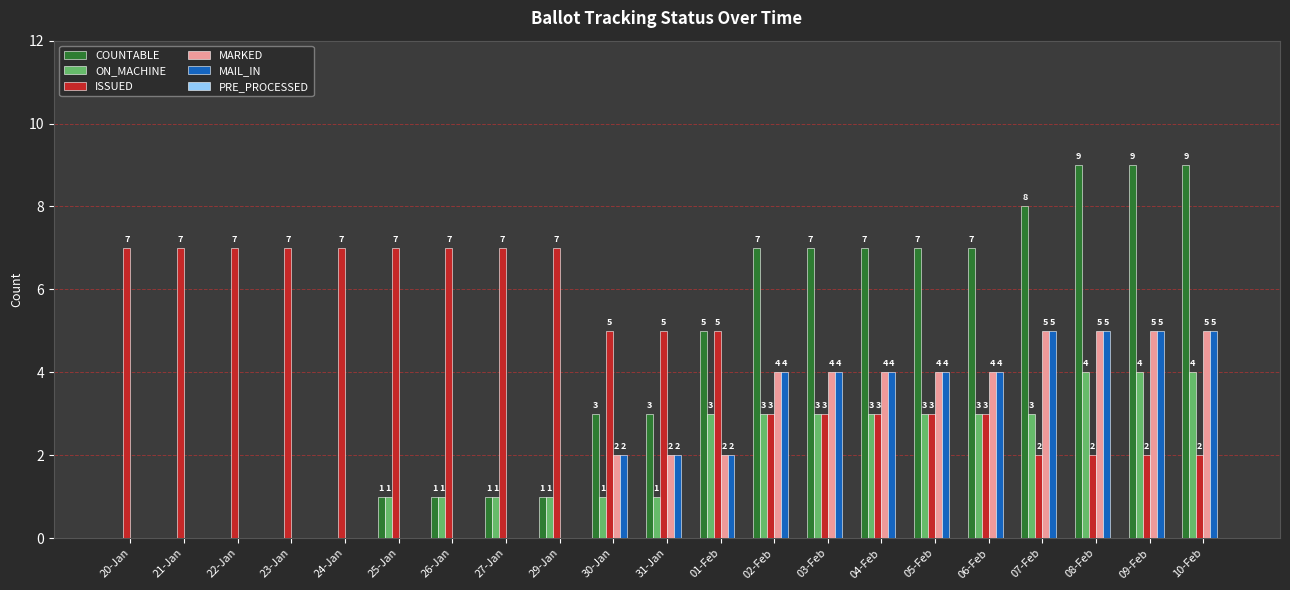

How many positive values does the ON_MACHINE series have?

16